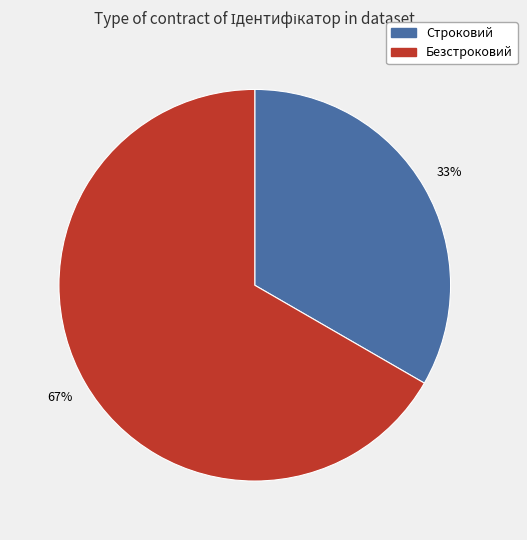

Does any single category account for the majority?

Yes